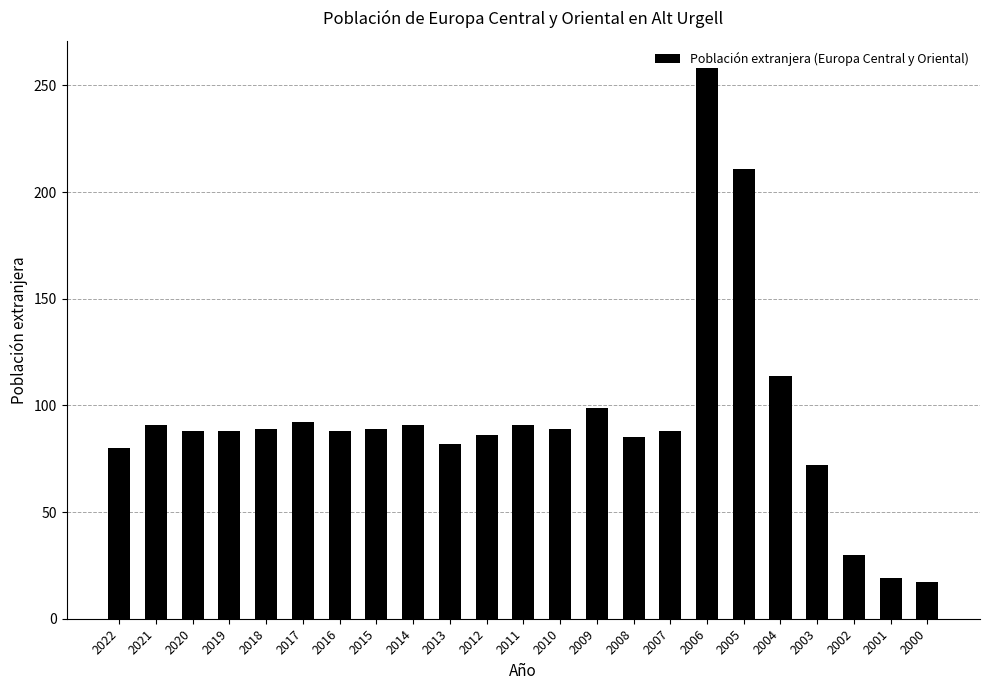

What is the sum of all values?

2137